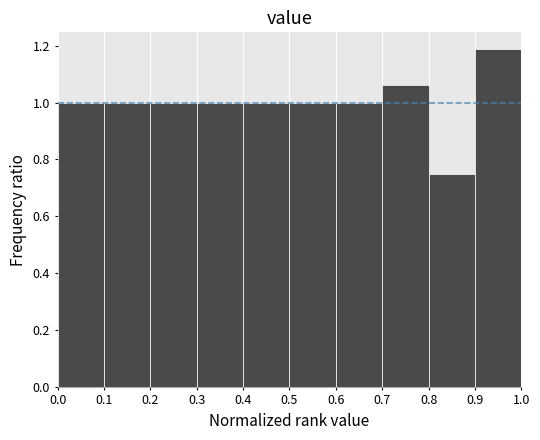

Which range on the x-axis has the tallest bar?

0.9 to 1.0